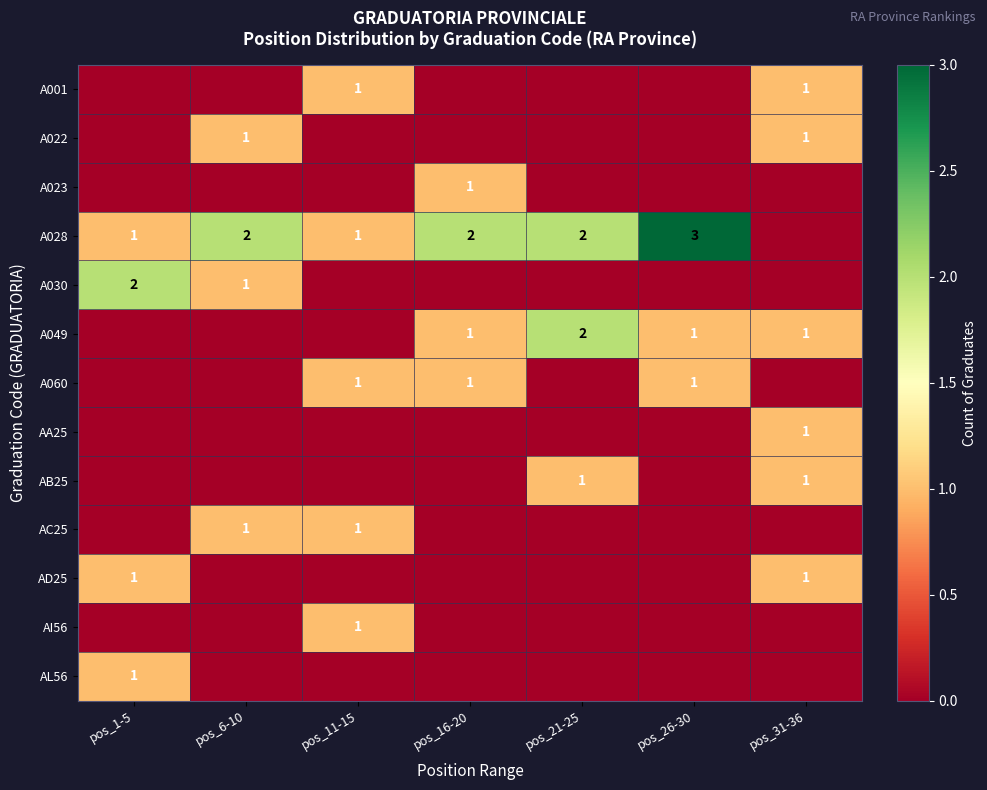

The AD25 series shows 1 at pos_1-5. True or false?

True